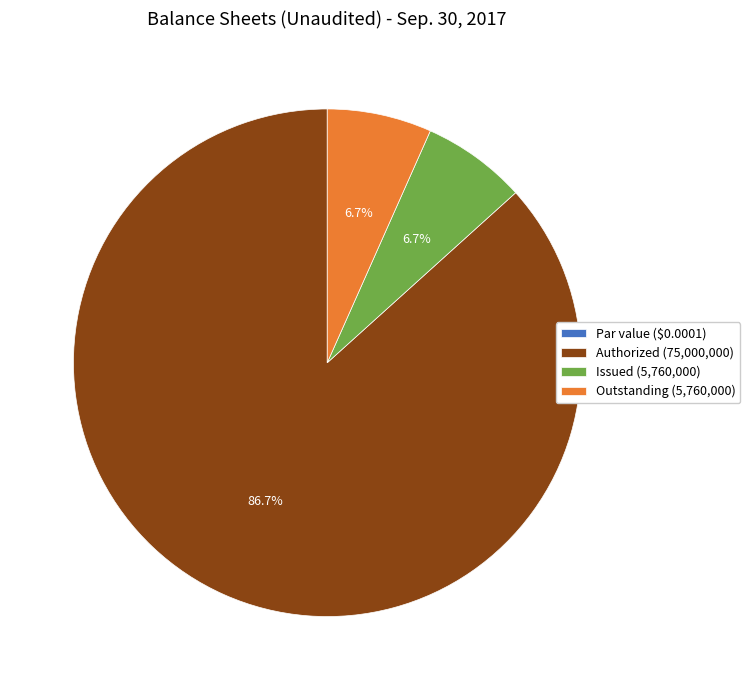

Which slice is the largest?

Authorized (75,000,000)